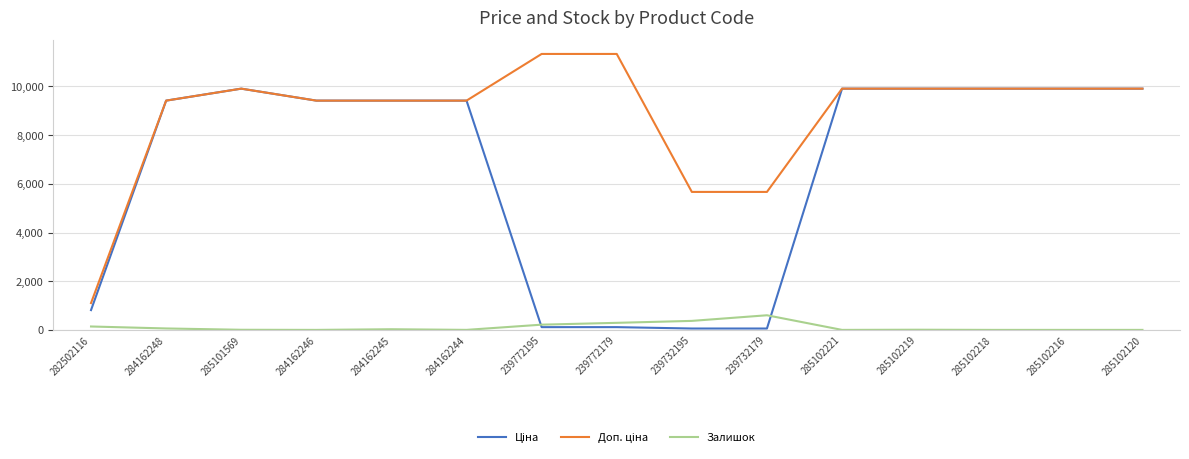

What position from the right is 239732179?

6